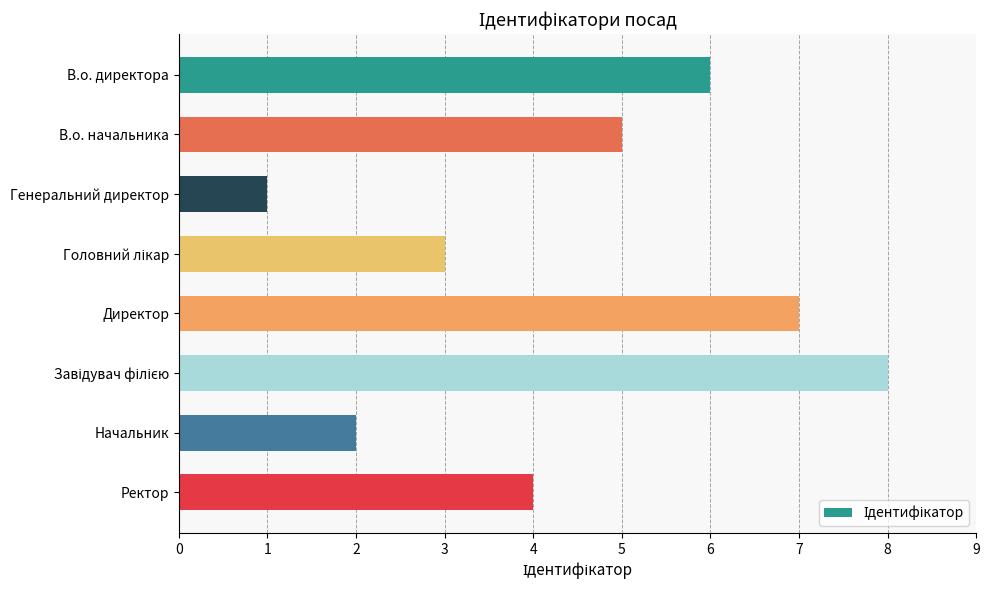

What is the difference between the values at Директор and Начальник?

5